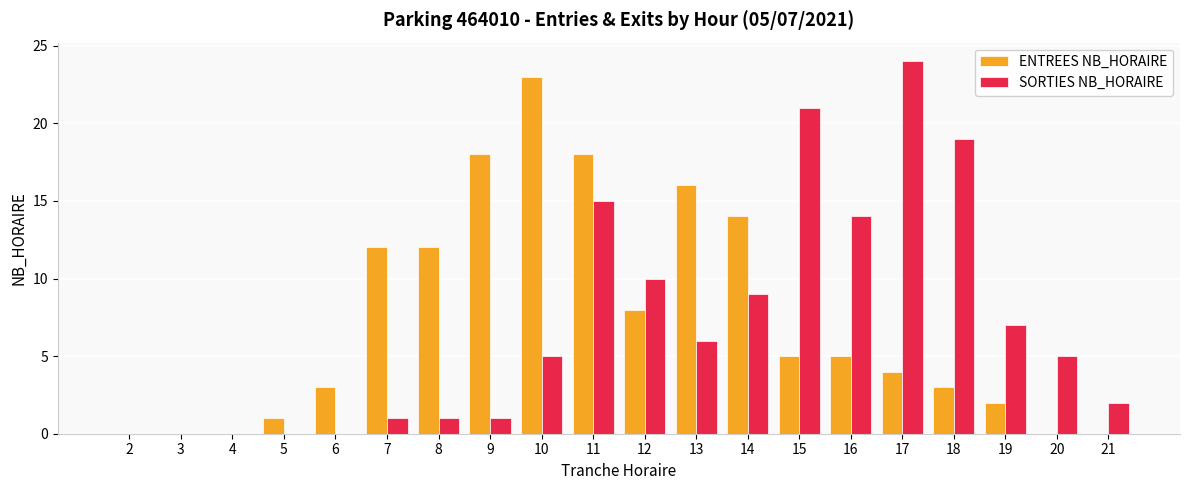

How many series are shown in this chart?

2